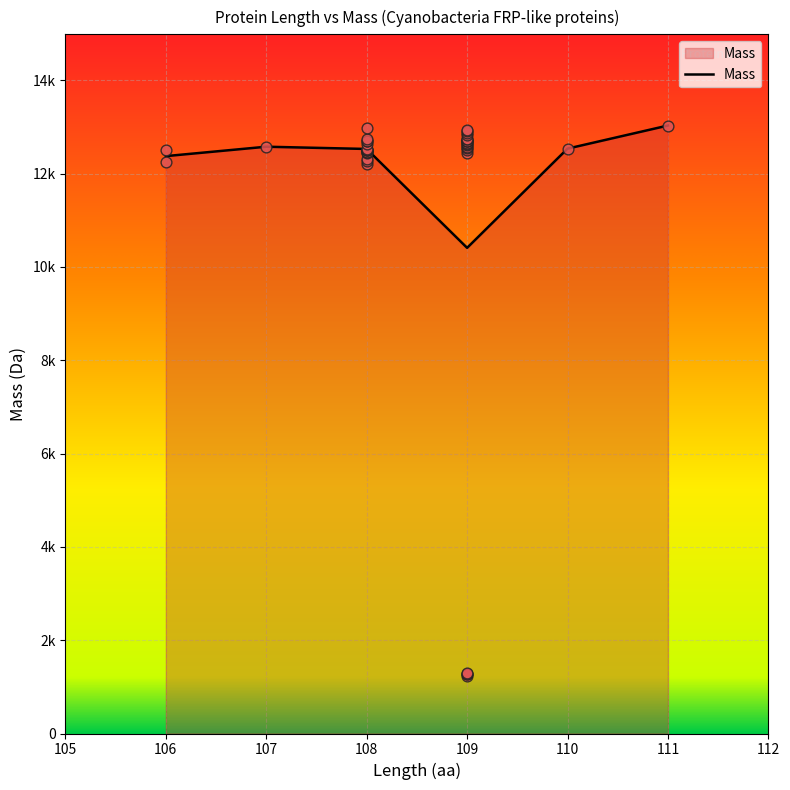

What is the ratio of the value at 109 to the value at 109?

1.0